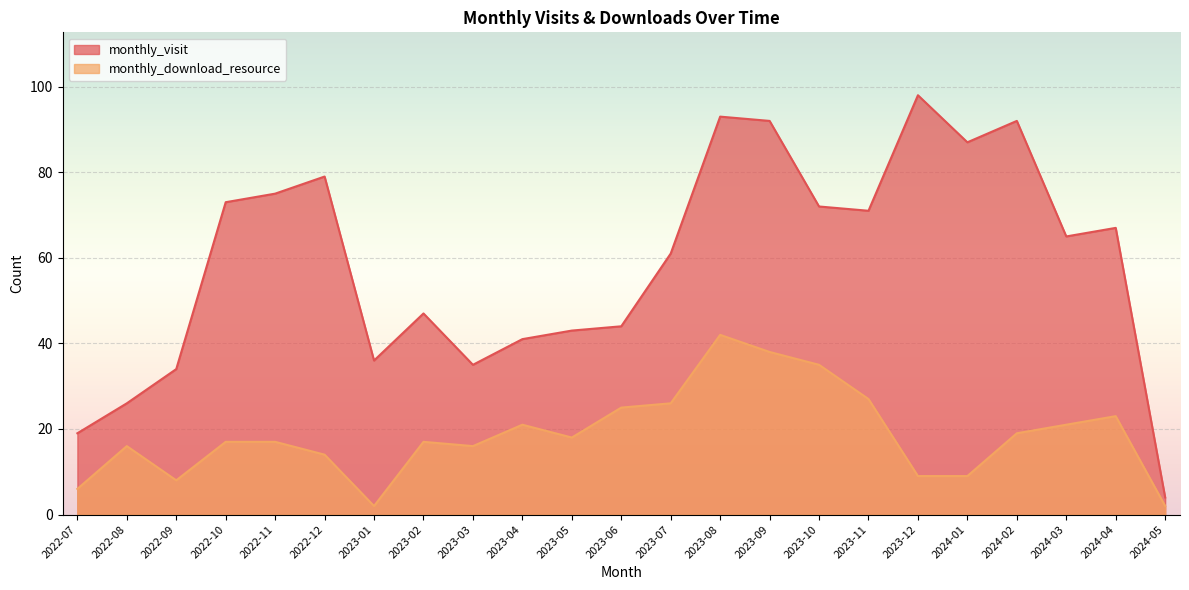

Is it true that monthly_visit equals 34 at 2022-09?

True